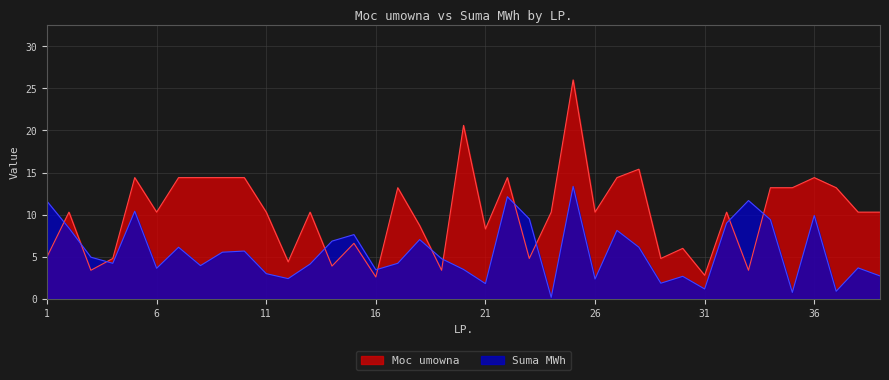

What are all the series names shown in the legend?

Moc umowna, Suma MWh